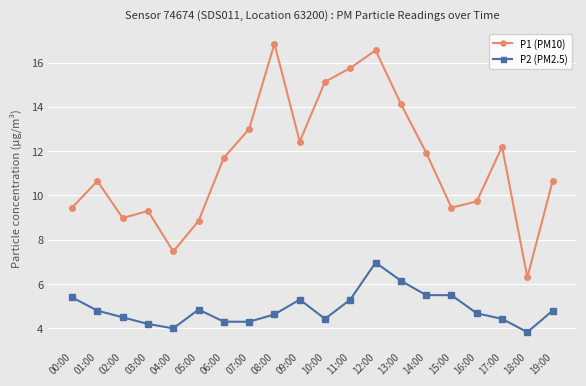

At which category does P2 (PM2.5) reach its first local peak?

05:00